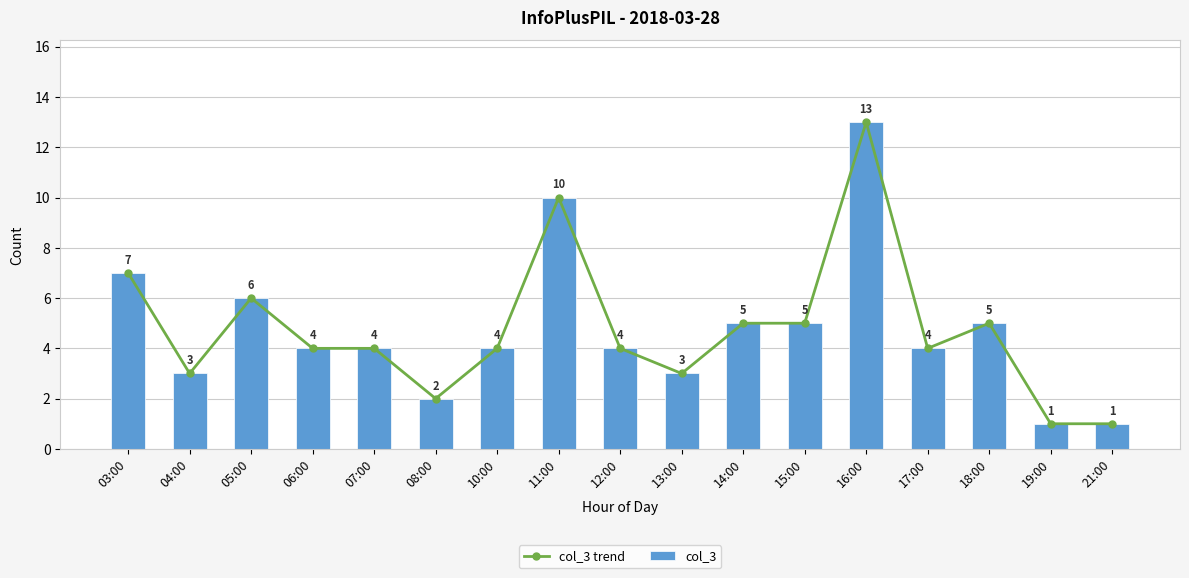

What is the difference between the second highest and minimum values in the col_3 trend series?

9